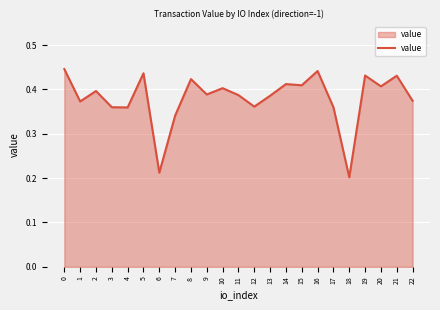

The chart shows a value of 0.6 at 4. True or false?

False